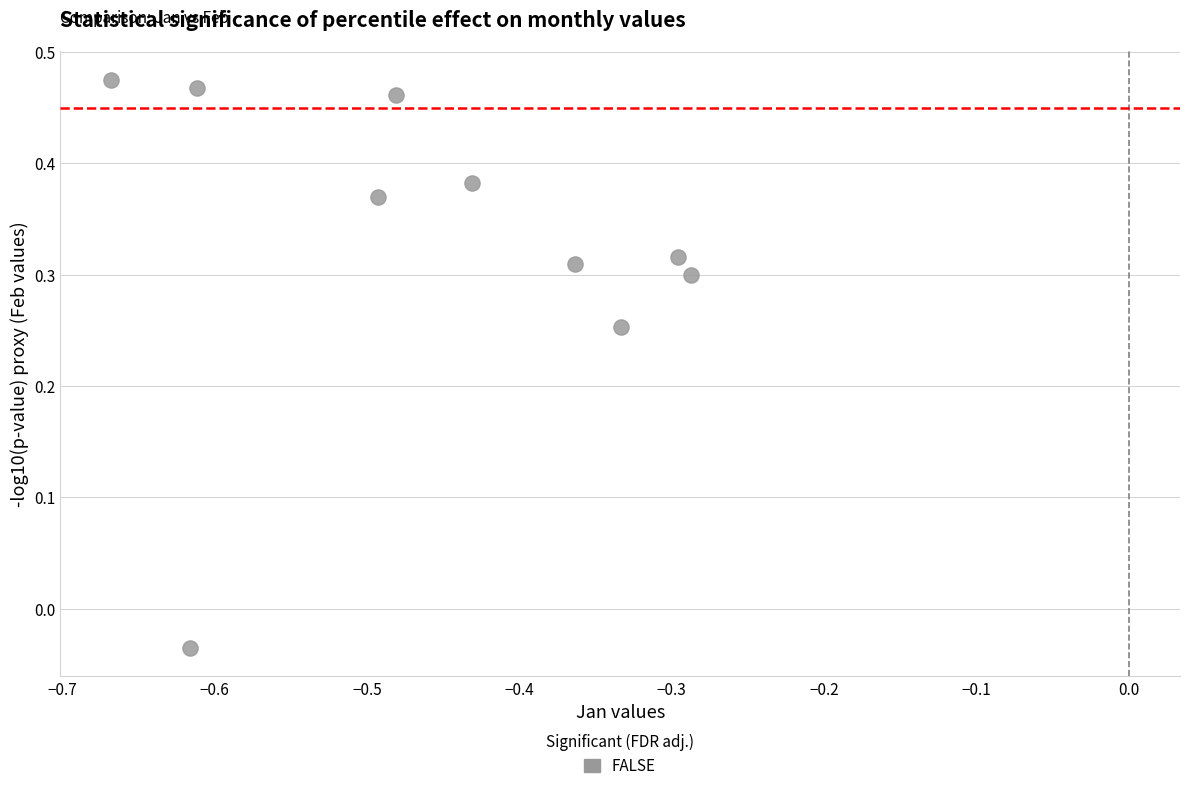

What is the average X value?

-0.5